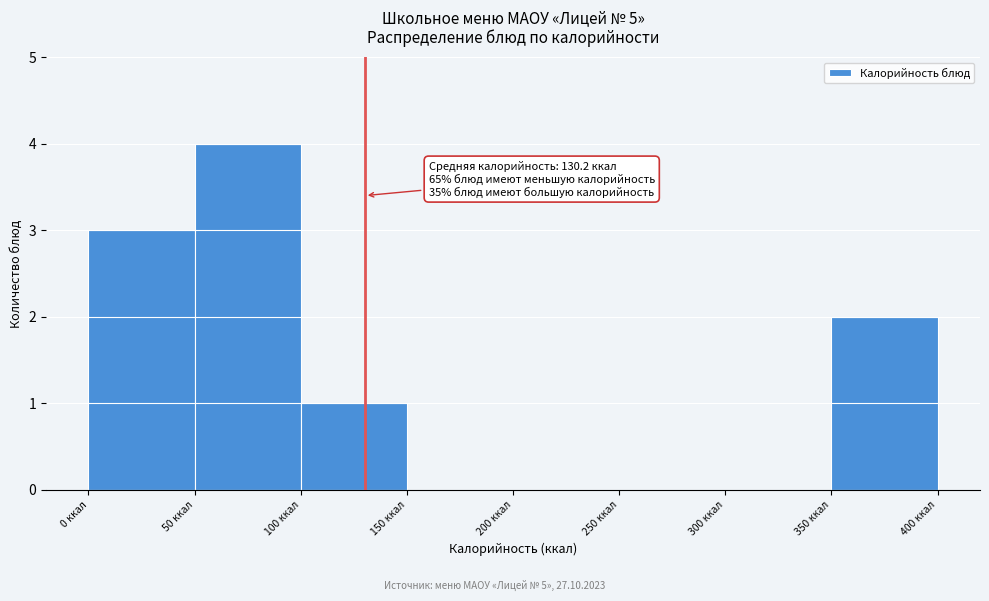

Over which range of the x-axis is the bar tallest?

50 to 100